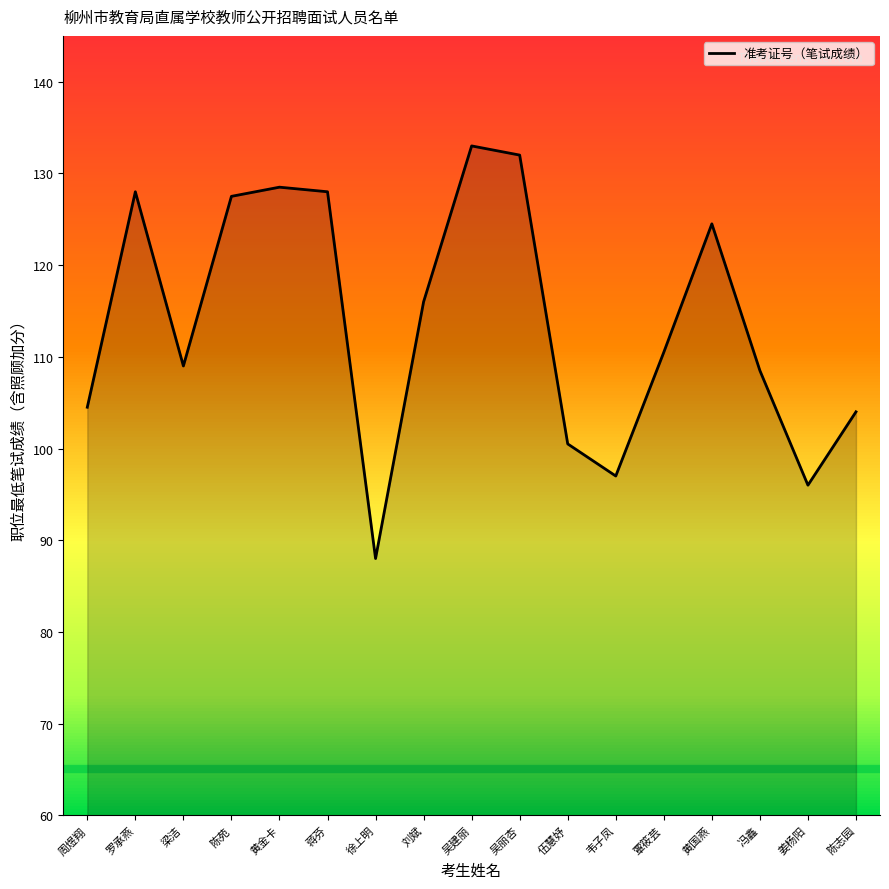

What is the difference between the values at 姜杨阳 and 蒋芬?

32.0